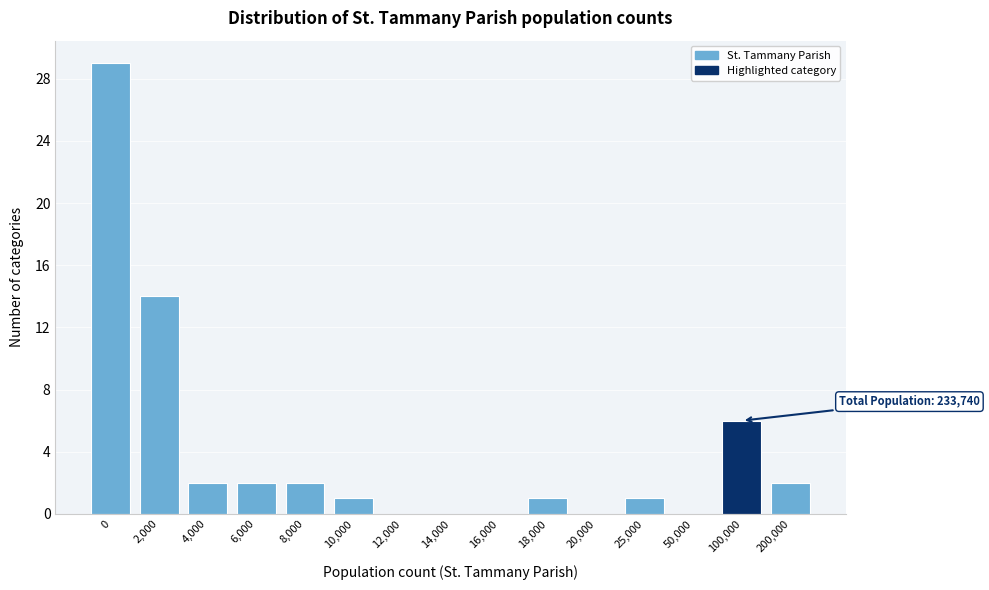

Reading left to right, what are all the values shown in this chart?

0=29	2,000=14	4,000=2	6,000=2	8,000=2	10,000=1	12,000=0	14,000=0	16,000=0	18,000=1	20,000=0	25,000=1	50,000=0	100,000=6	200,000=2